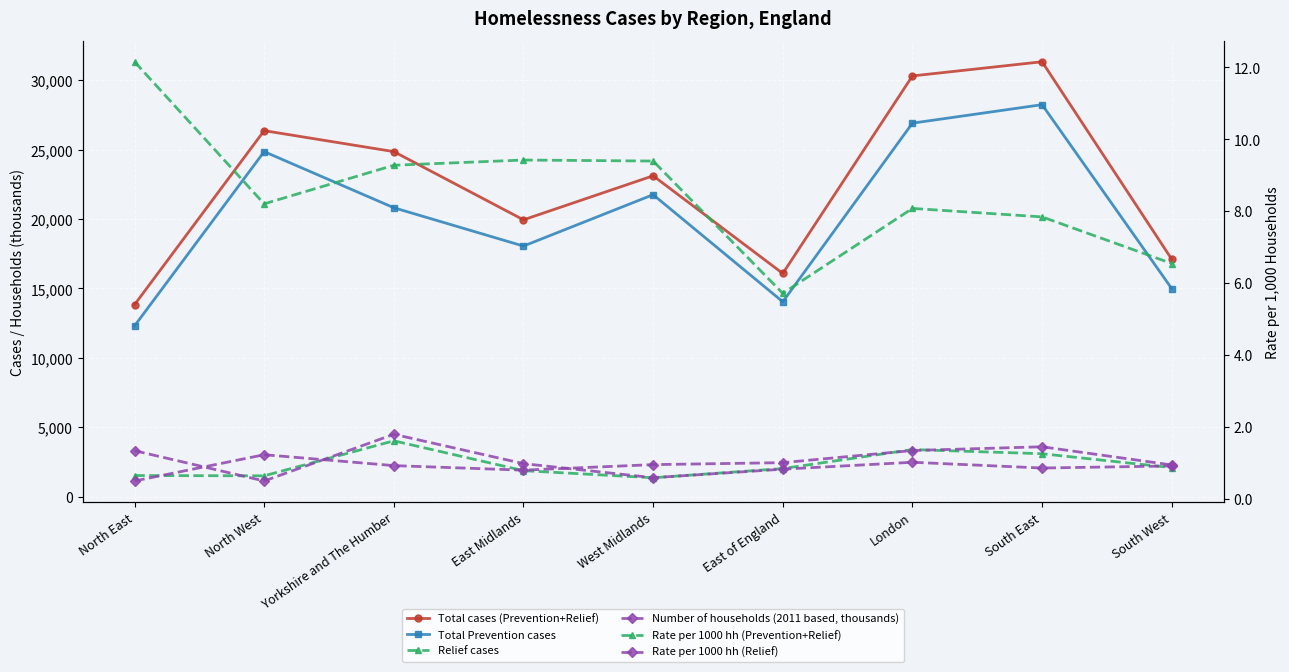

True or false: Total cases (Prevention+Relief) has more than 0 interior local peaks.

True